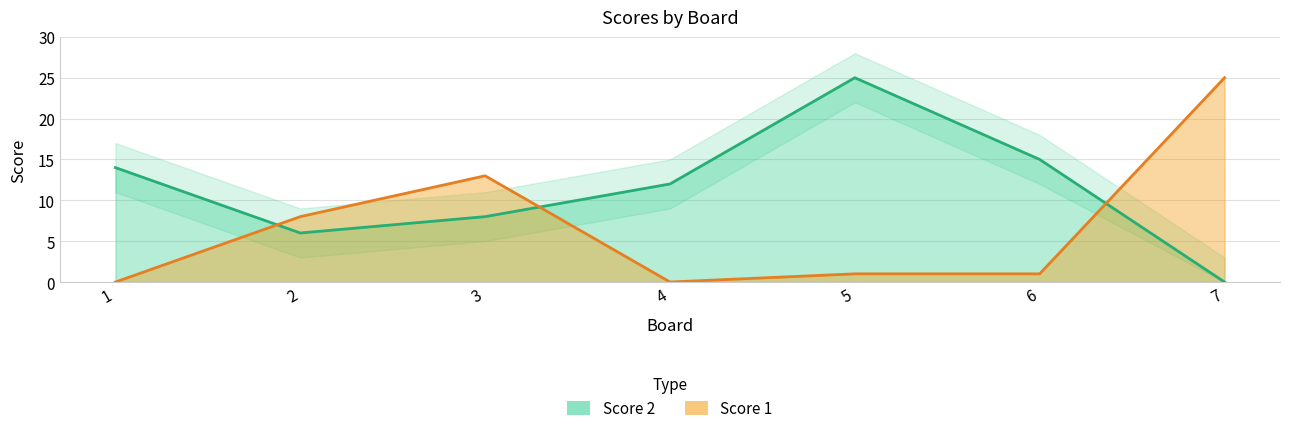

What is the greatest value displayed?

25